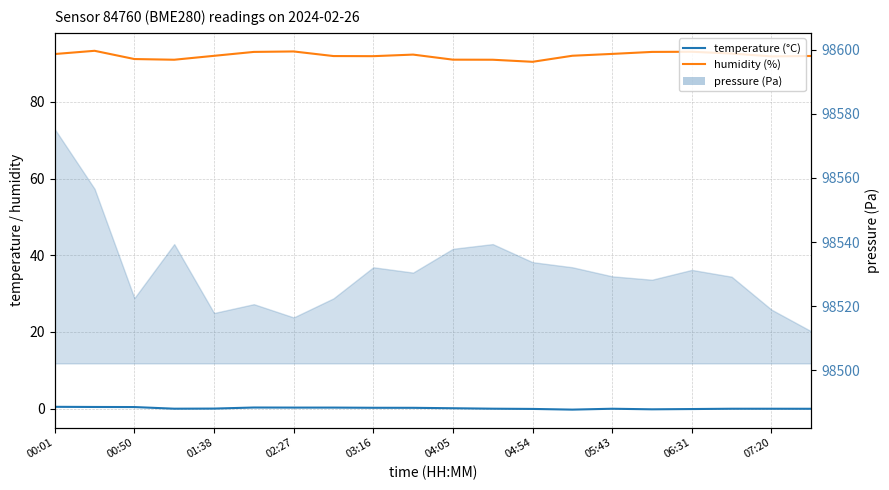

Does the chart display data point markers on the line(s)?

No